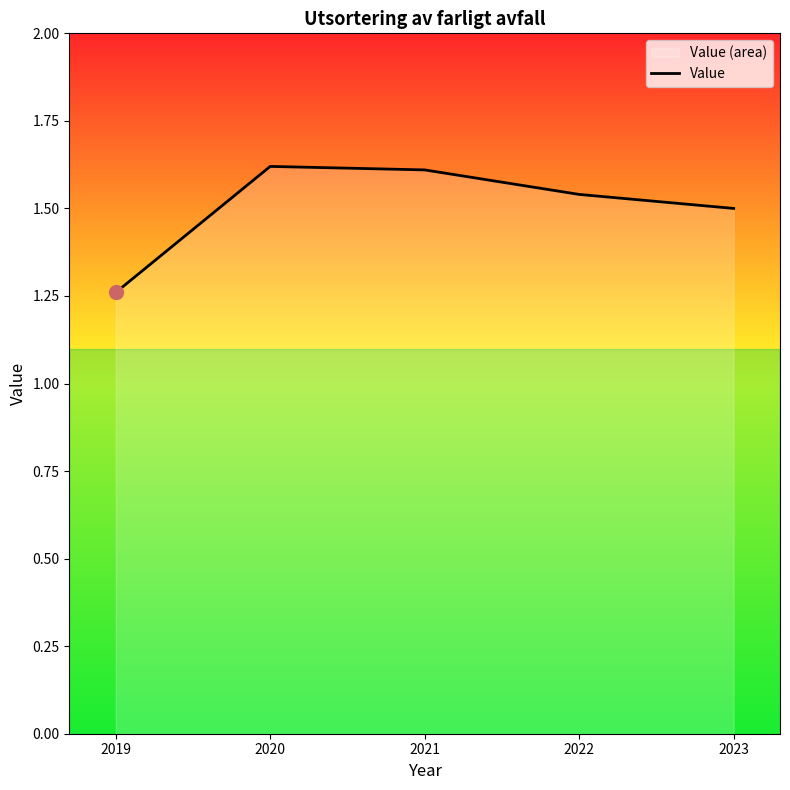

What is the difference between the values at 2019 and 2023?

0.2